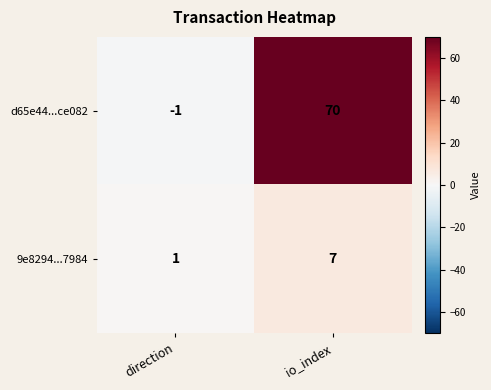

Which series has the largest range (max minus min)?

d65e44...ce082